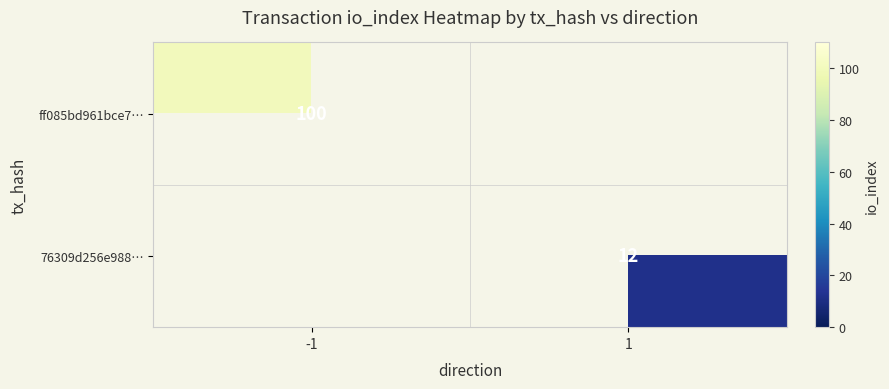

The value of 76309d256e988… at 1 is 12. True or false?

True